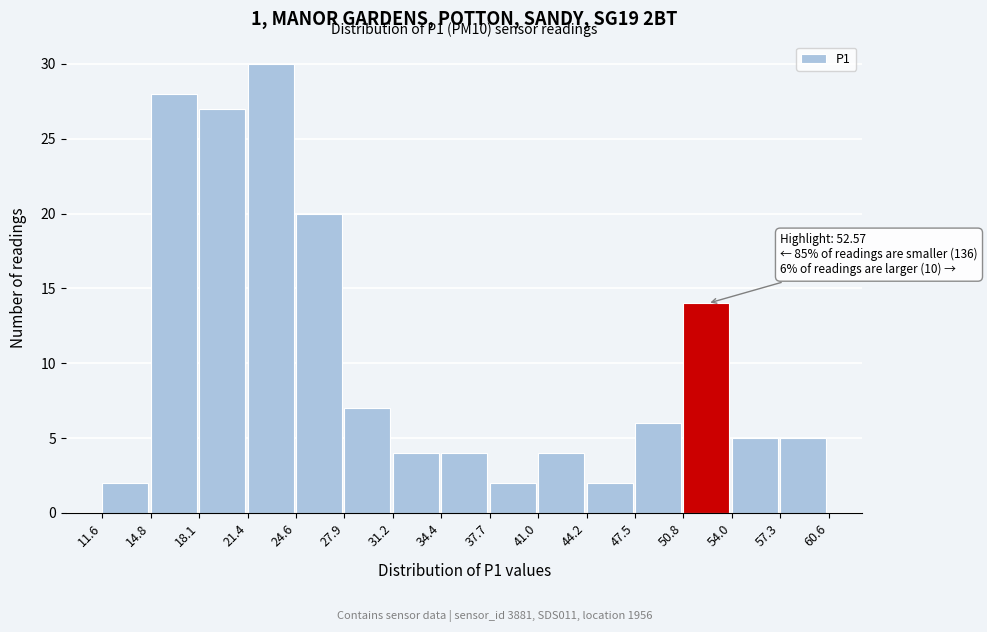

Which range on the x-axis has the tallest bar?

21.4 to 24.6